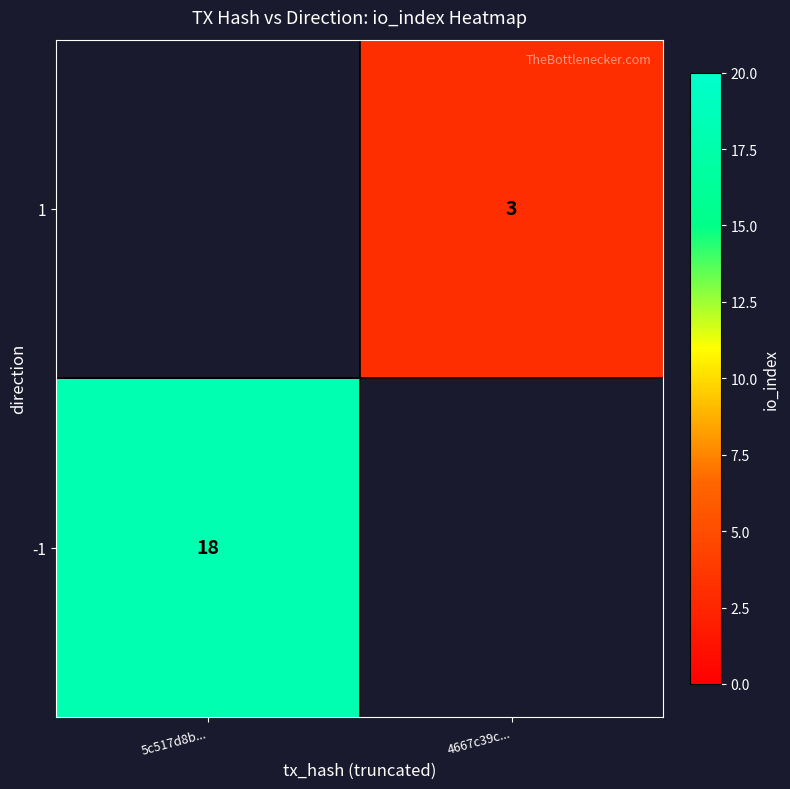

True or false: 1 has a value of 2 at 4667c39c....

False